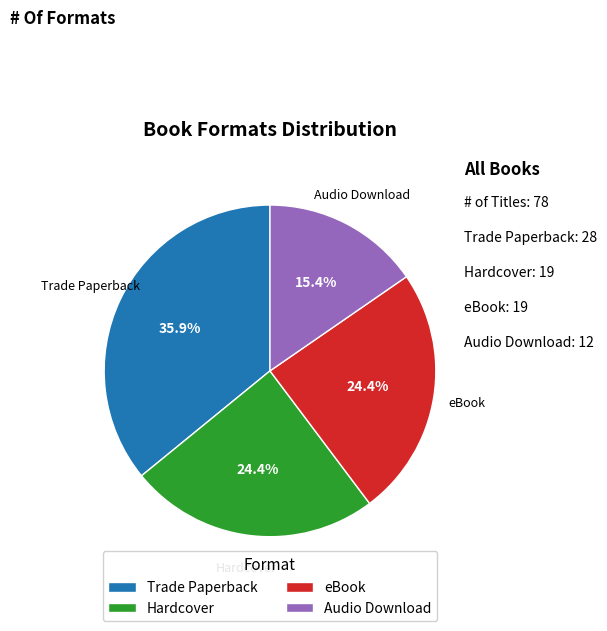

How many segments does this pie chart have?

4